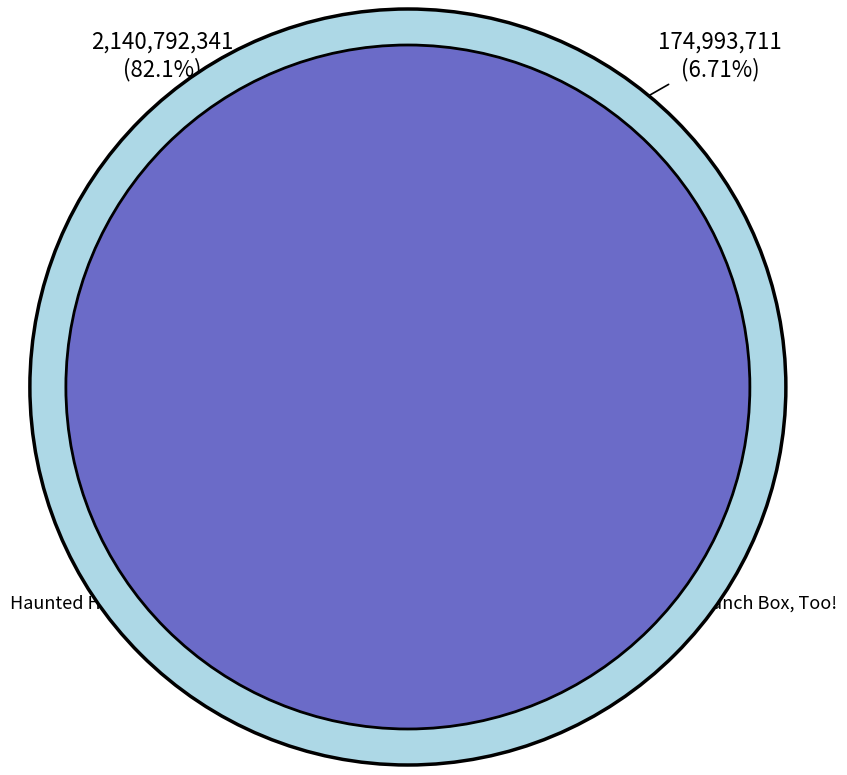

Does Violet Mackerel's Brilliant Plot account for over 50% of the chart?

No